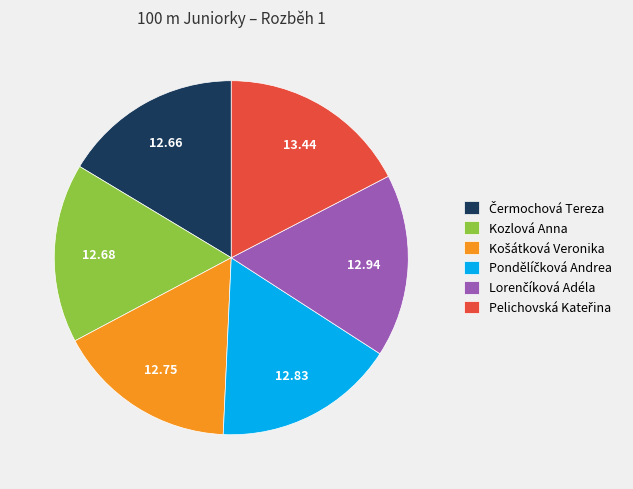

Is there any slice that represents more than half of the pie?

No